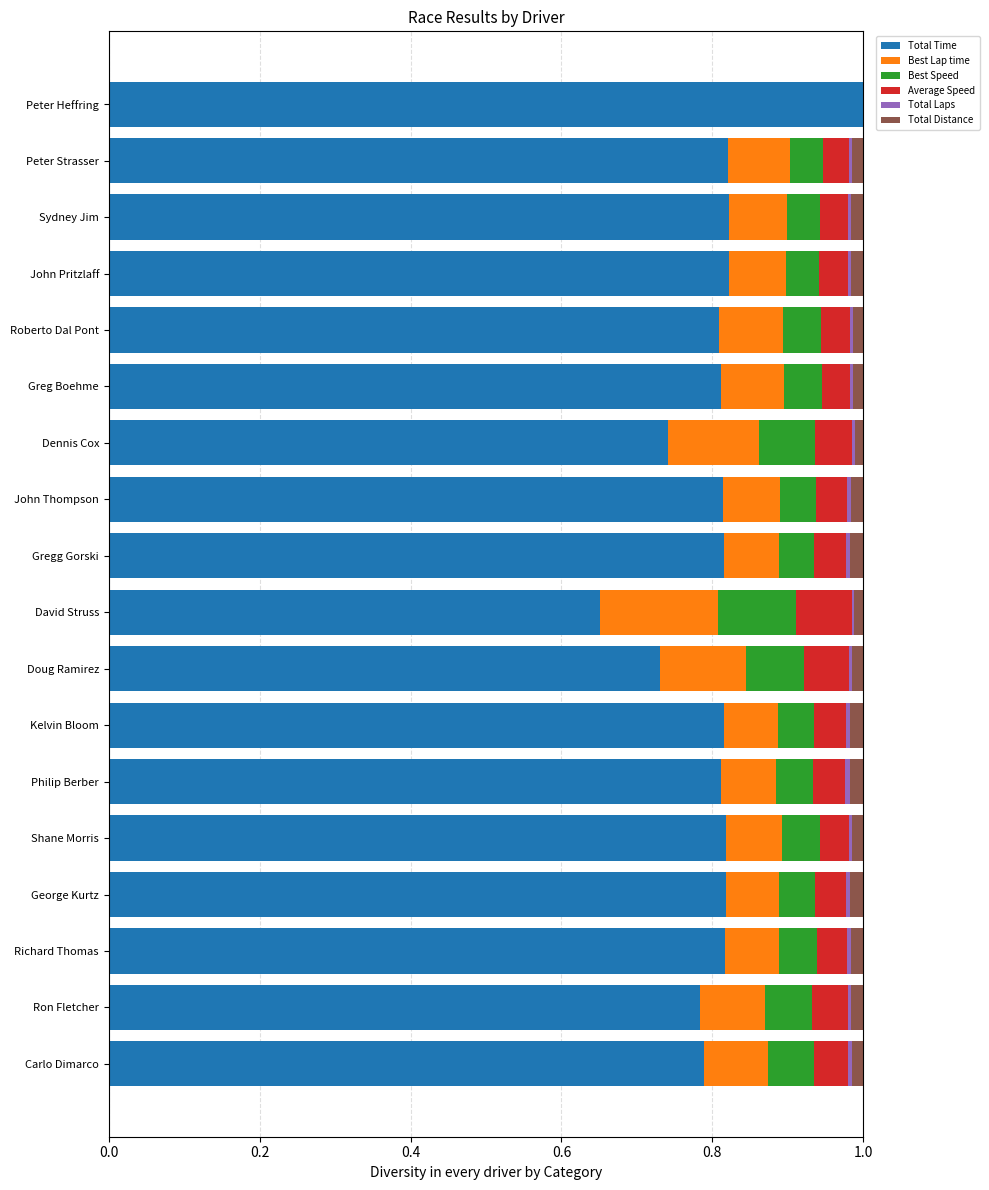

What is the highest value of the Total Time series?

1.0